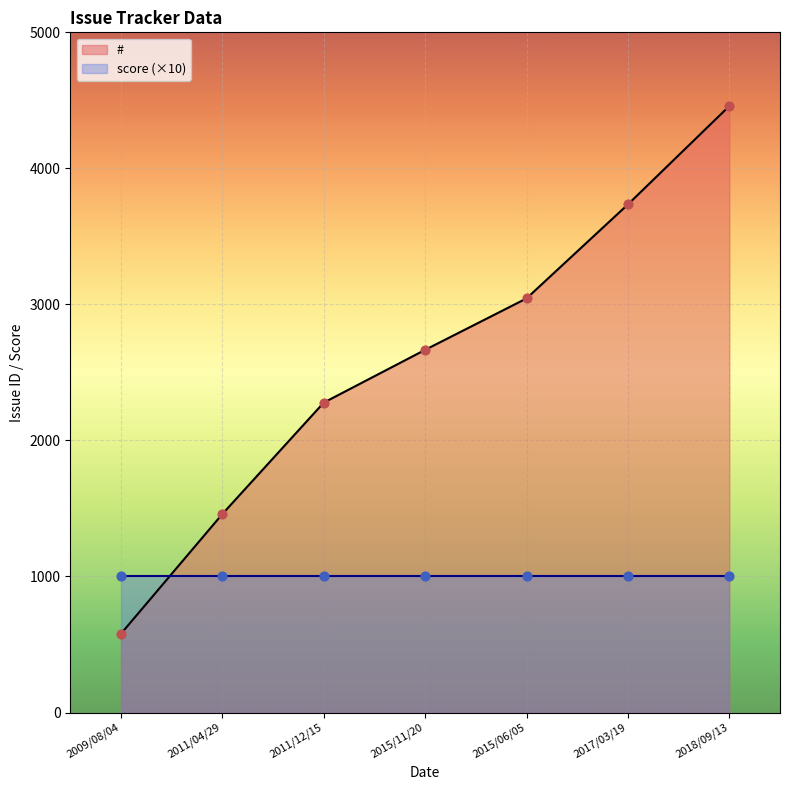

What is the change in value from 2011/04/29 to 2017/03/19?

+2276